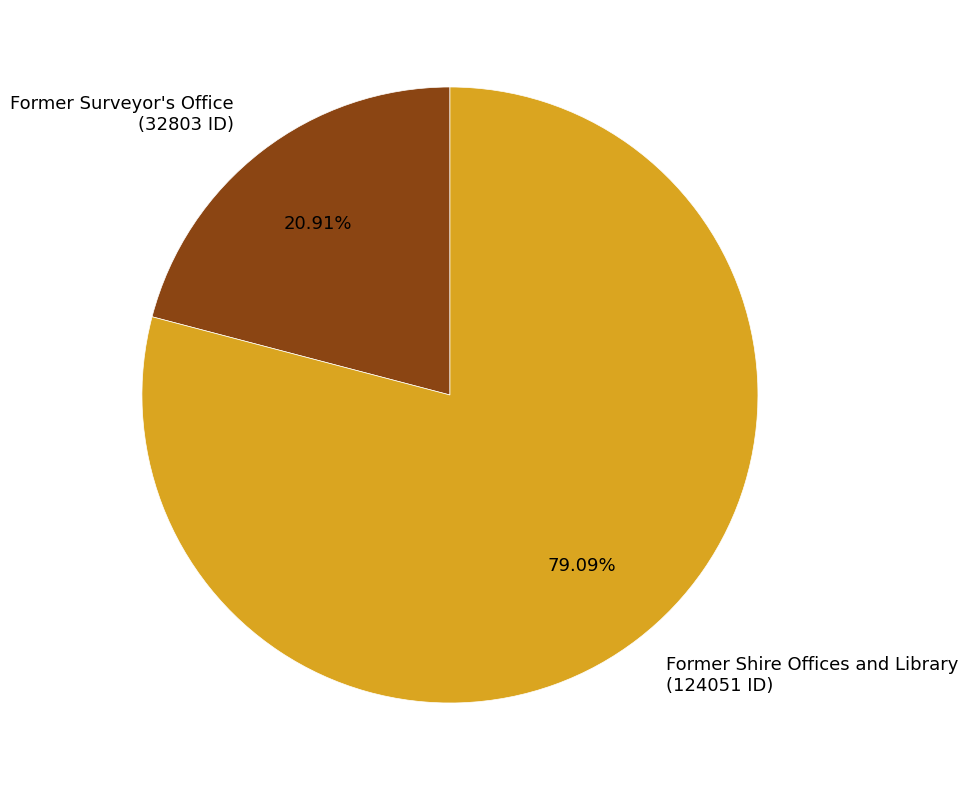

Is there a majority slice in this chart?

Yes